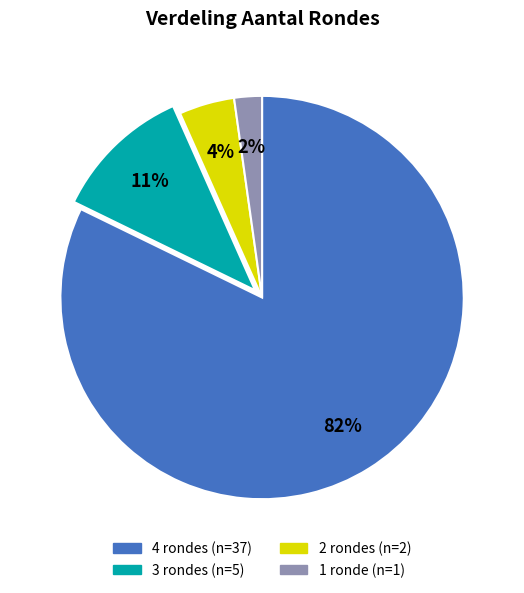

Combined, do 1 ronde and 2 rondes account for over 50%?

No